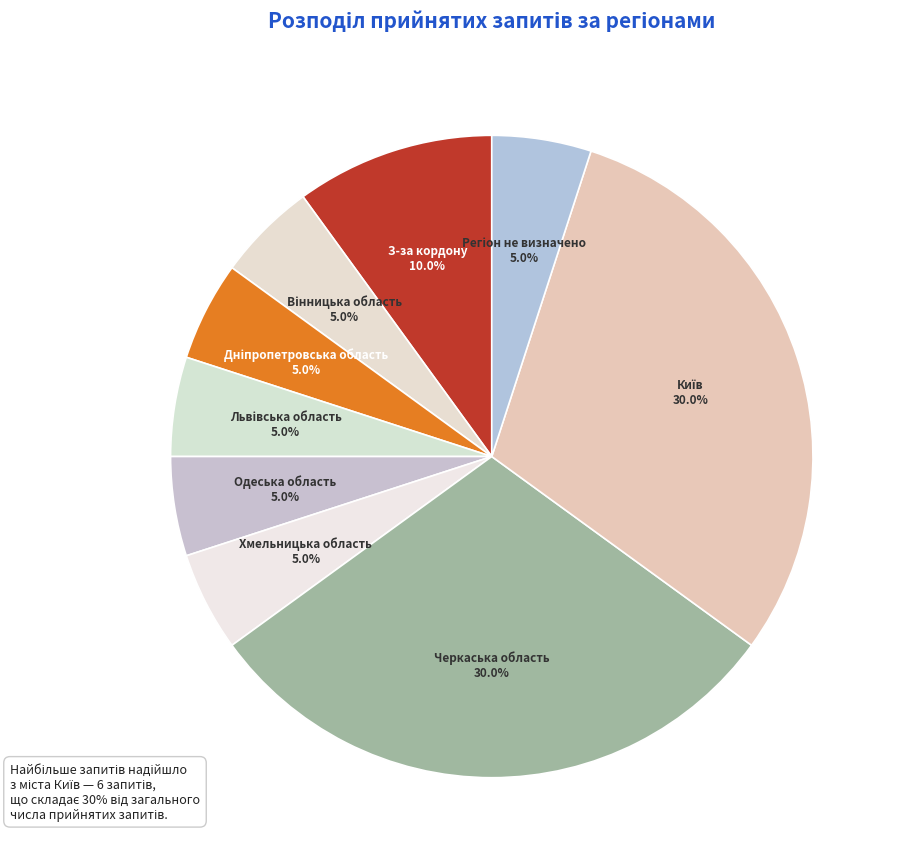

How many segments does this pie chart have?

9